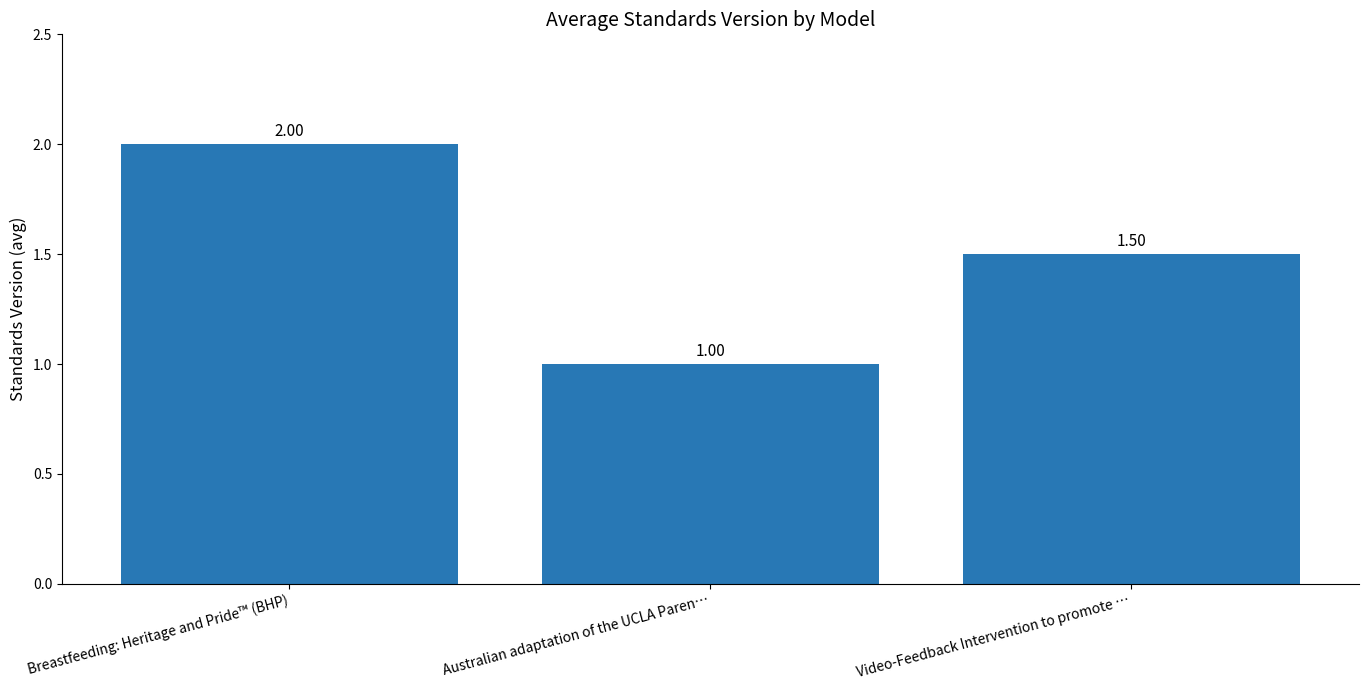

Which category has the lowest value across all series?

Australian adaptation of the UCLA Paren…